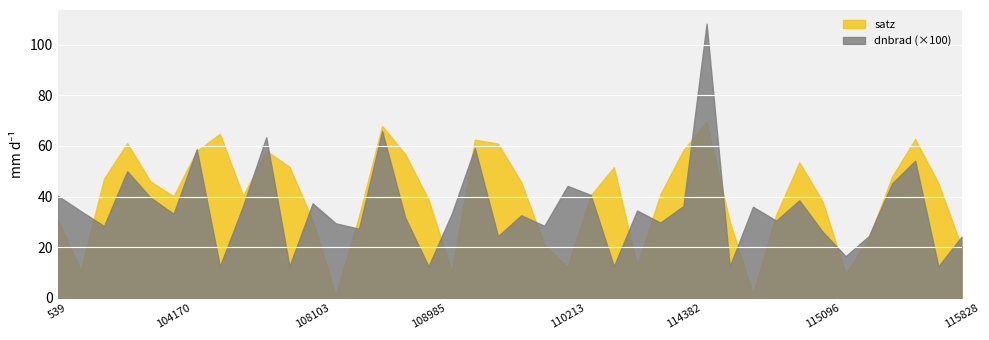

At 107933, list the series in order from smallest to largest.

dnbrad, satz